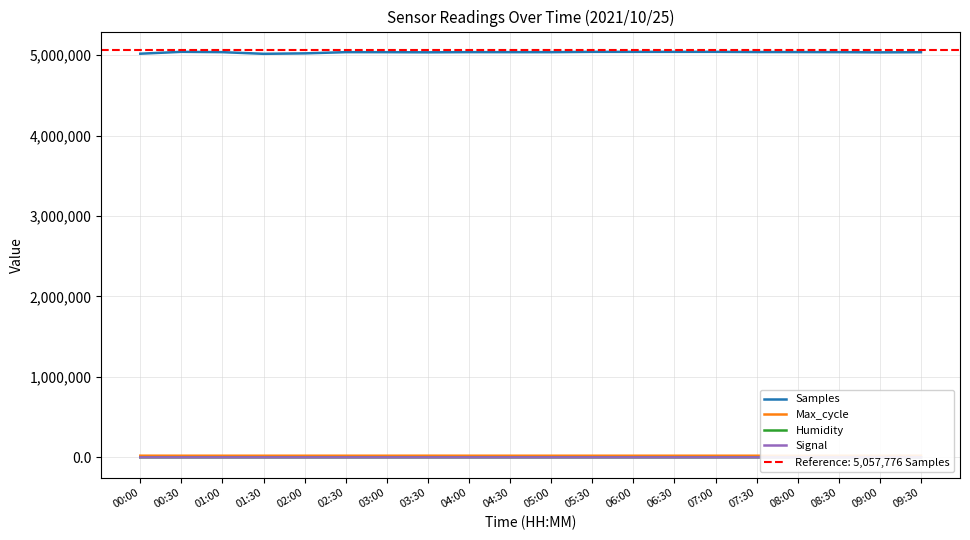

Between 08:00 and 07:30, which is larger?

07:30